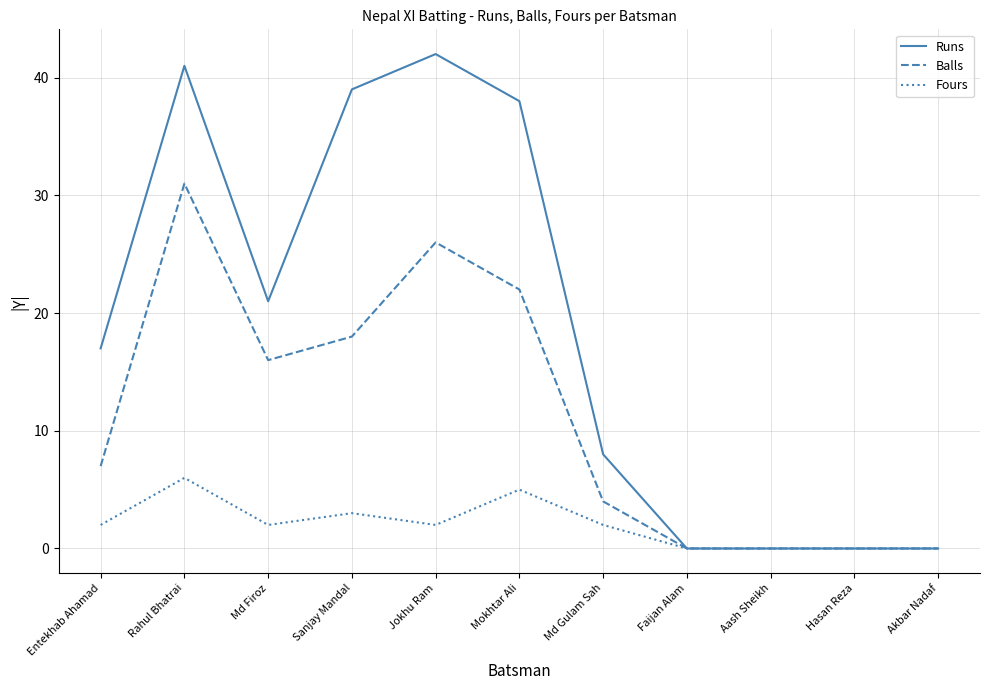

The Runs series shows 0 at Hasan Reza. True or false?

True